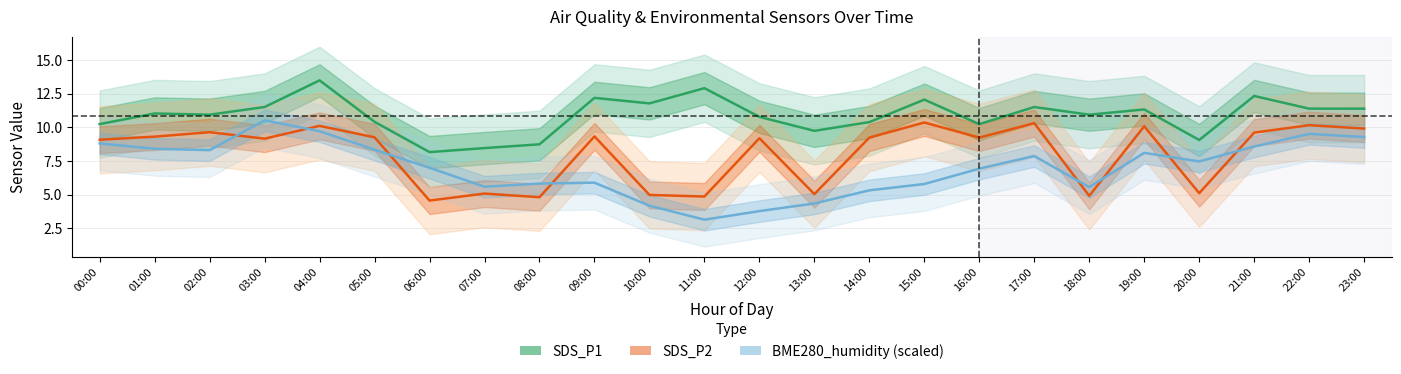

At which category is the sum across all series the highest?

04:00